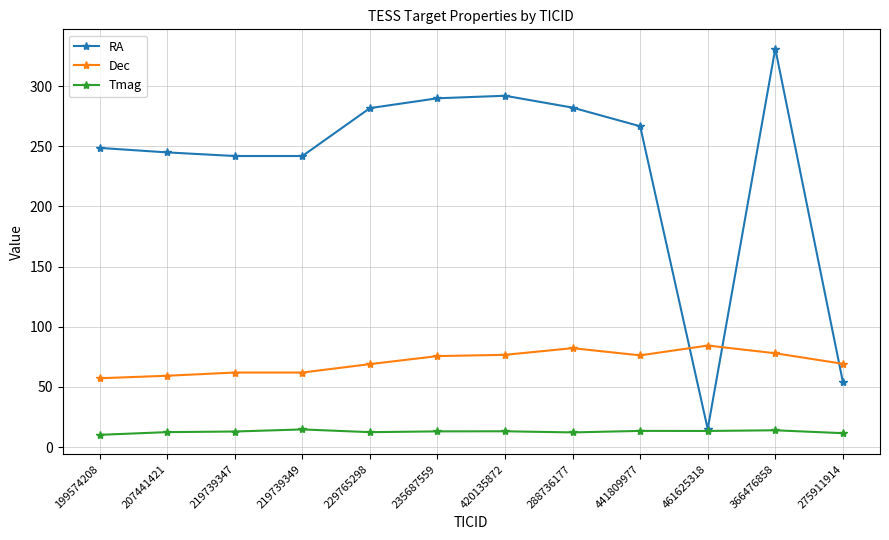

What is the label of the 9th point from the right?

219739349